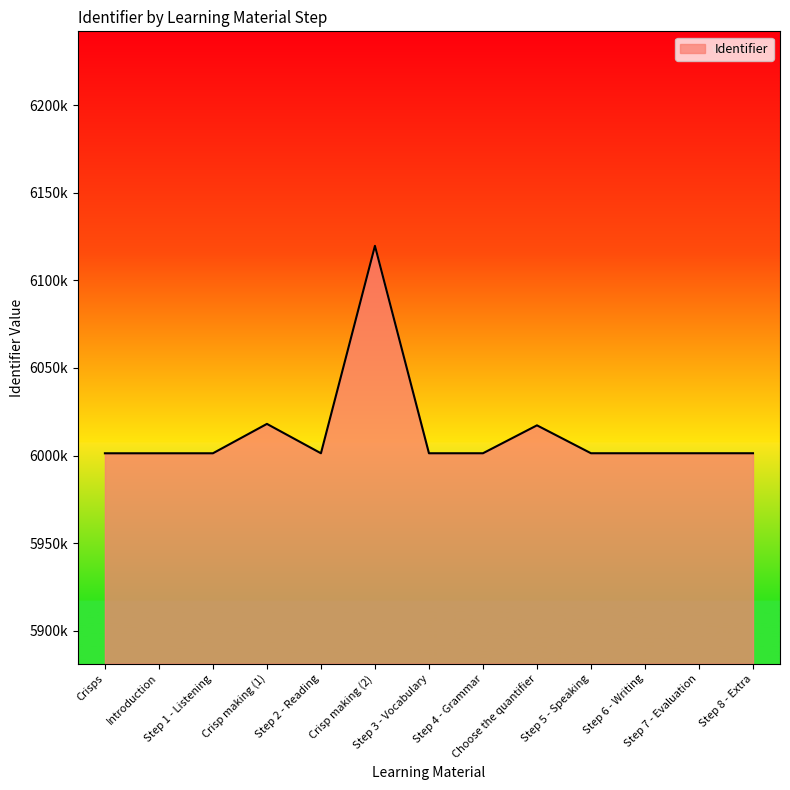

Is this an area chart (filled region under the line)?

Yes